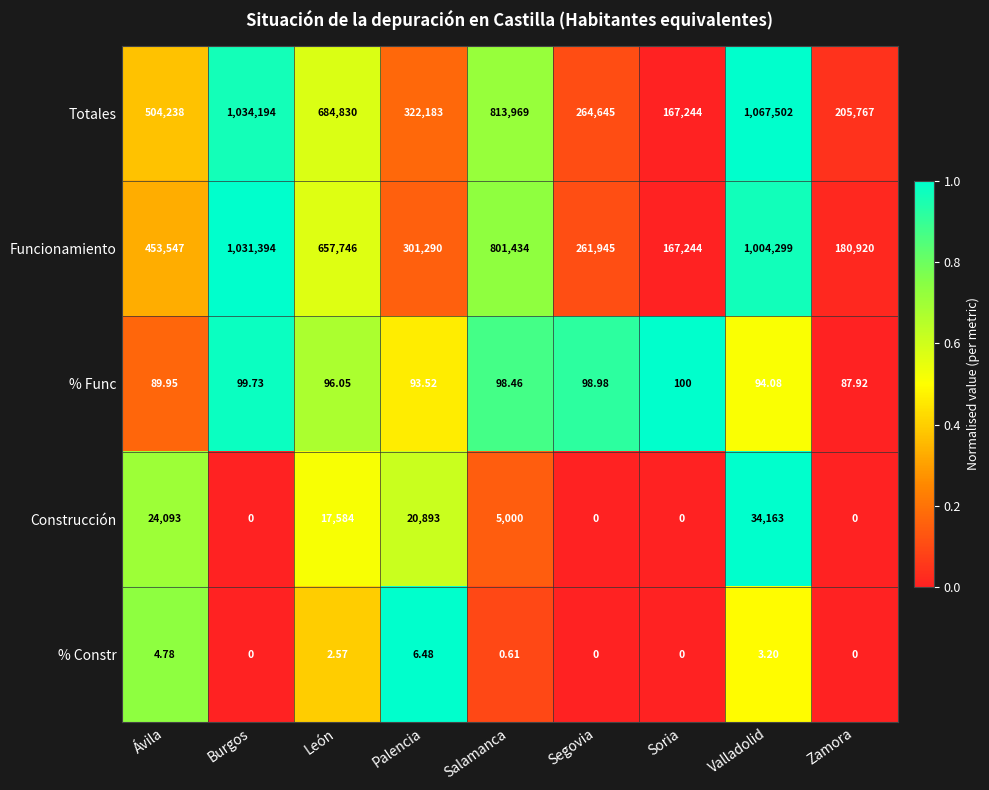

Which label corresponds to the largest value in the chart?

Valladolid